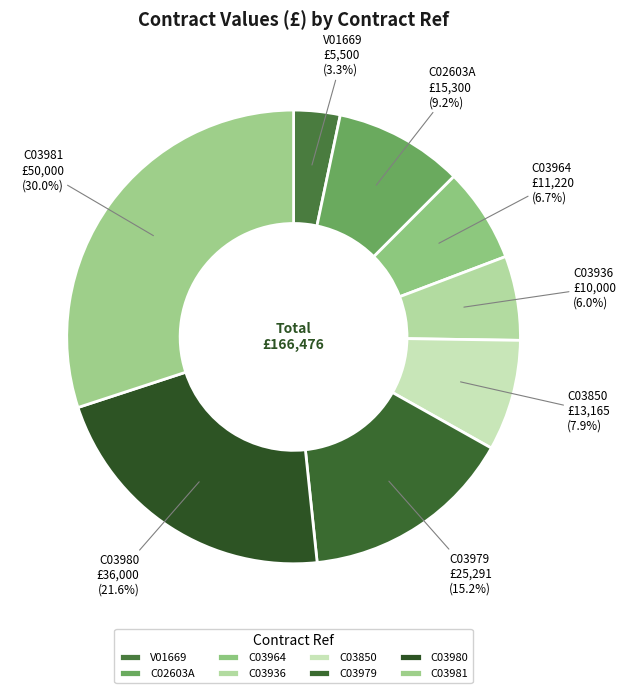

What percentage is the V01669 slice, to the nearest percent?

3%